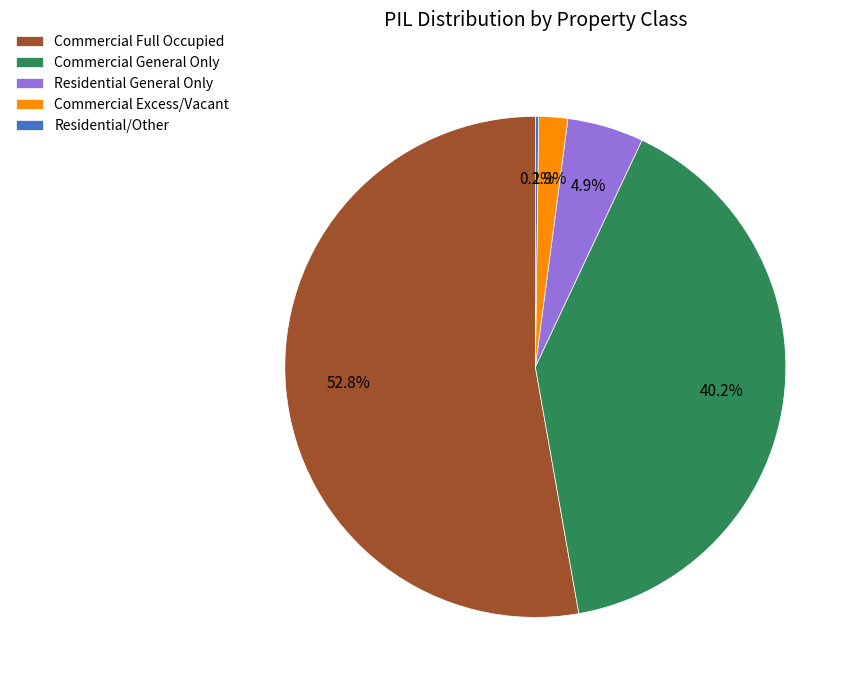

True or false: Residential General Only accounts for 5% of the total.

True